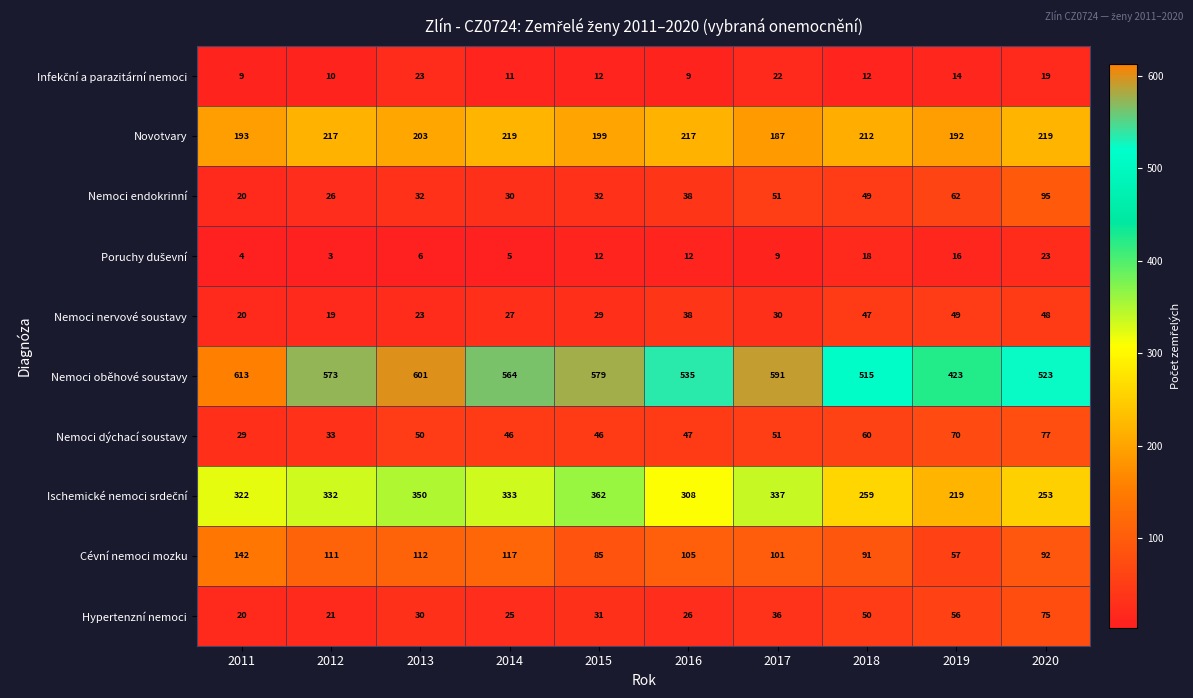

Between 2018 and 2019, which series saw the biggest shift?

Nemoci oběhové soustavy